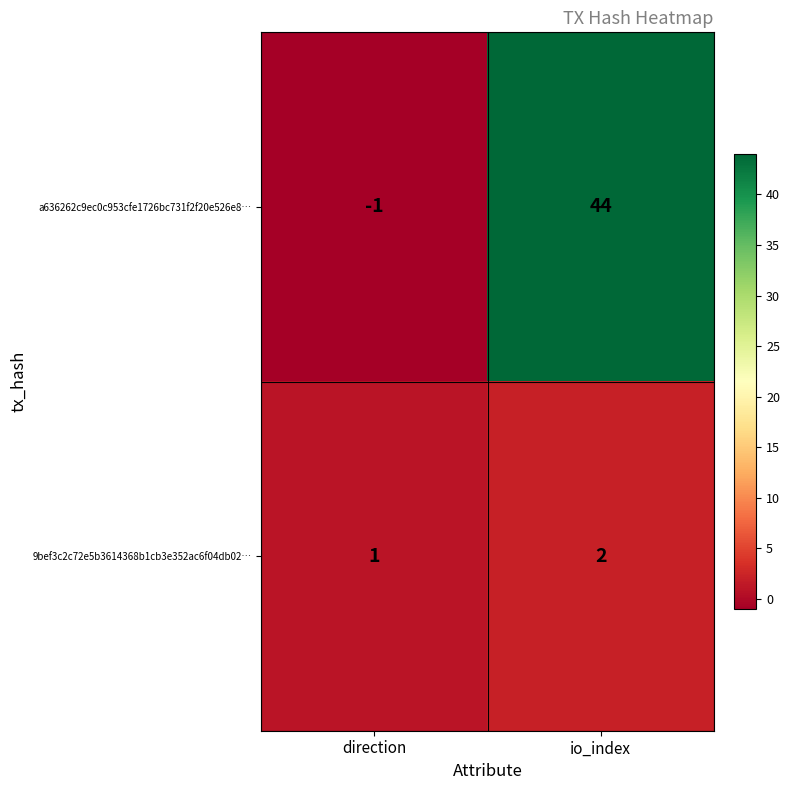

What is the greatest value displayed?

44